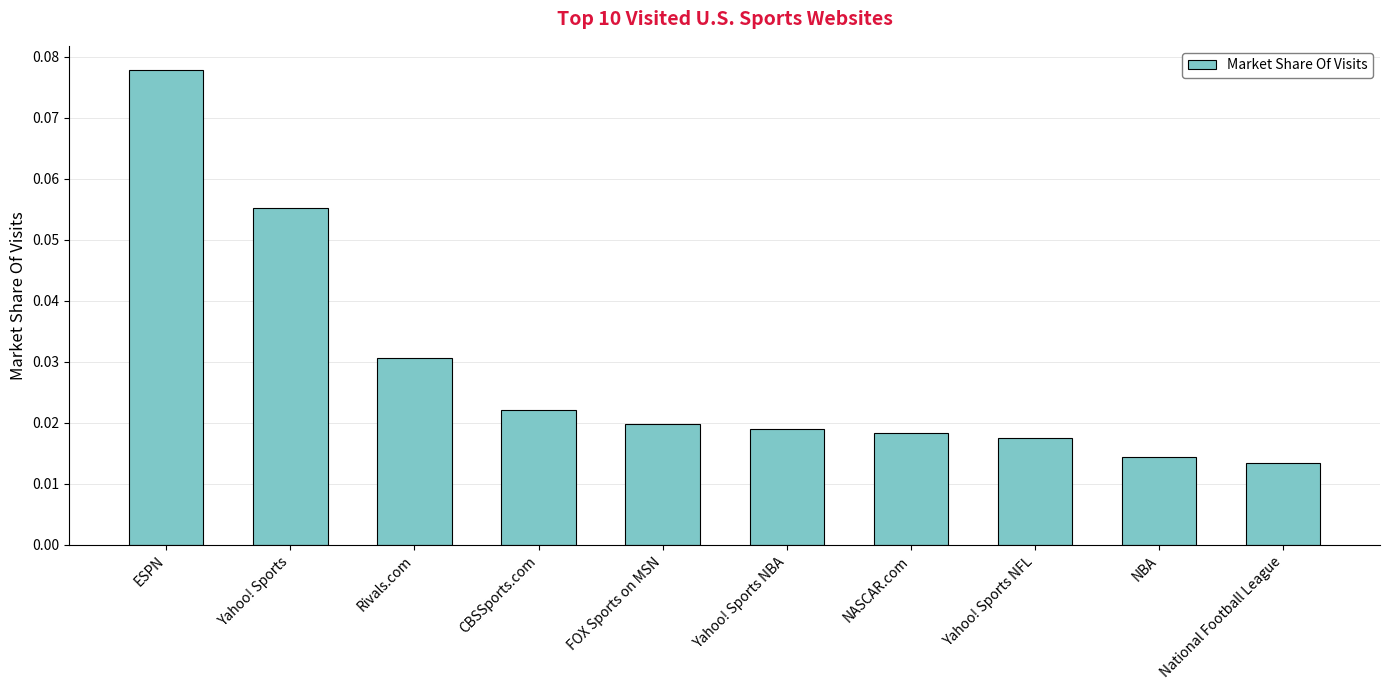

How many values are between 0 and 1?

10